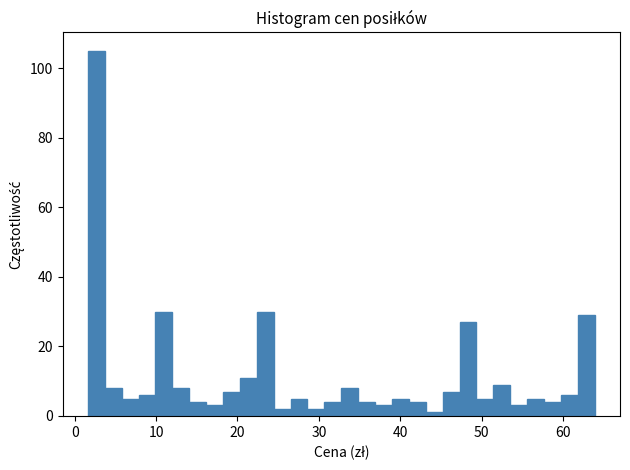

Read against the x-axis, roughly where is the centre of the tallest bar?

3